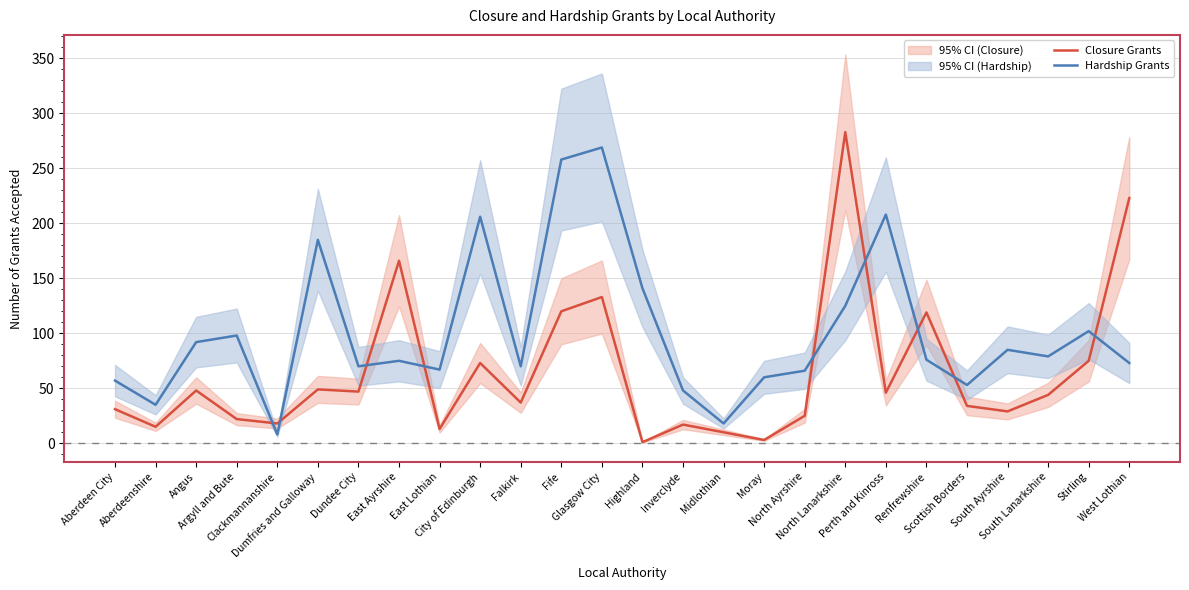

Which series has the largest total across all categories?

Hardship Grants